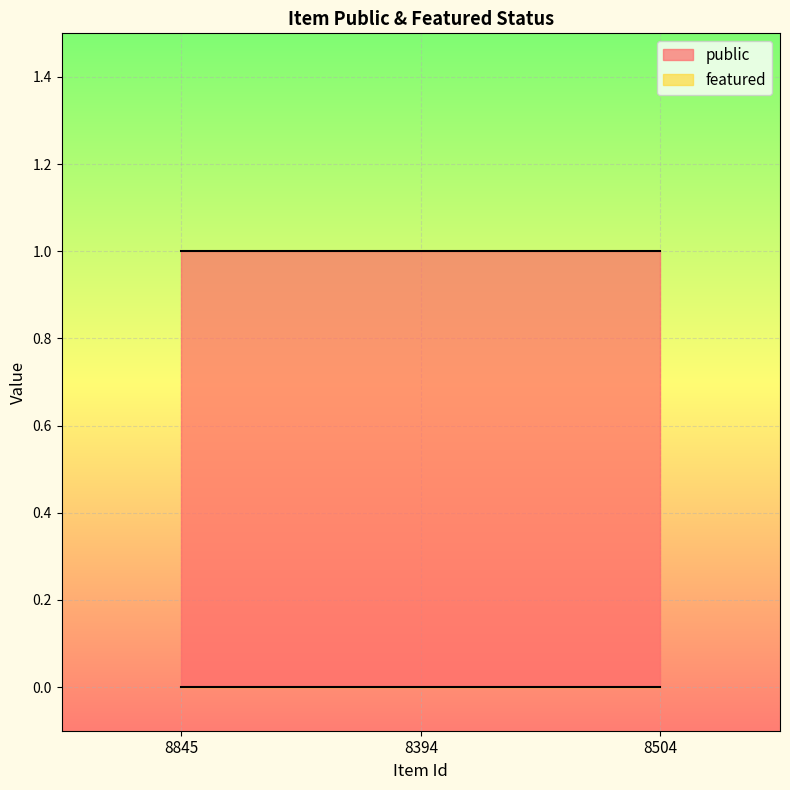

Reading left to right, list all the values displayed in this chart.

public: 1	1	1
featured: 0	0	0